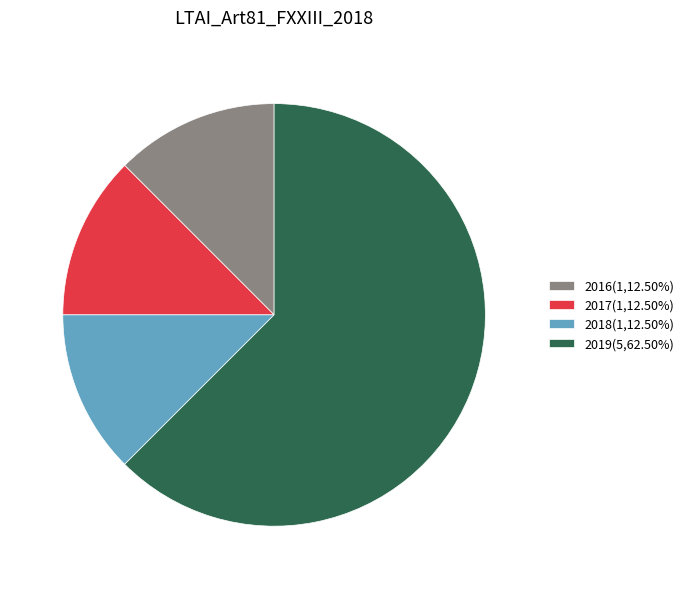

Is it true that 2017 is 1% of the pie?

False